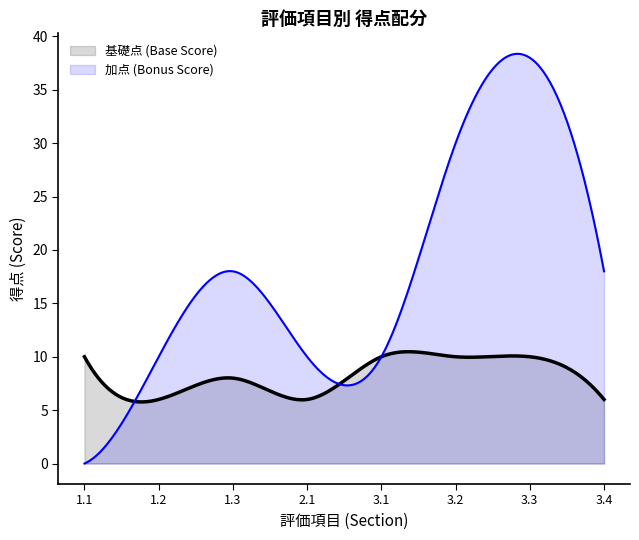

What is the approximate value of 基礎点 (Base Score) at 3.4?

6.0